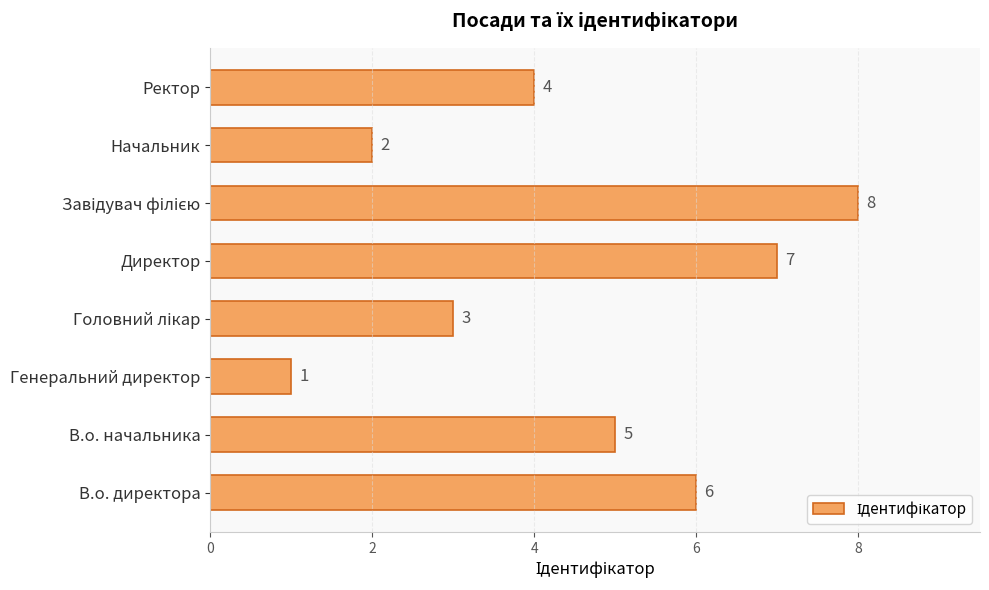

How many bars are there in total?

8